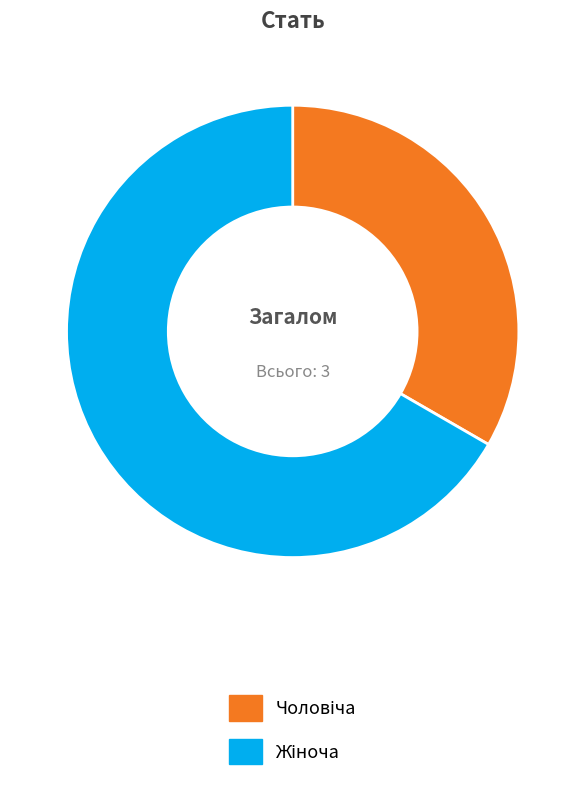

Is there any slice that represents more than half of the pie?

Yes